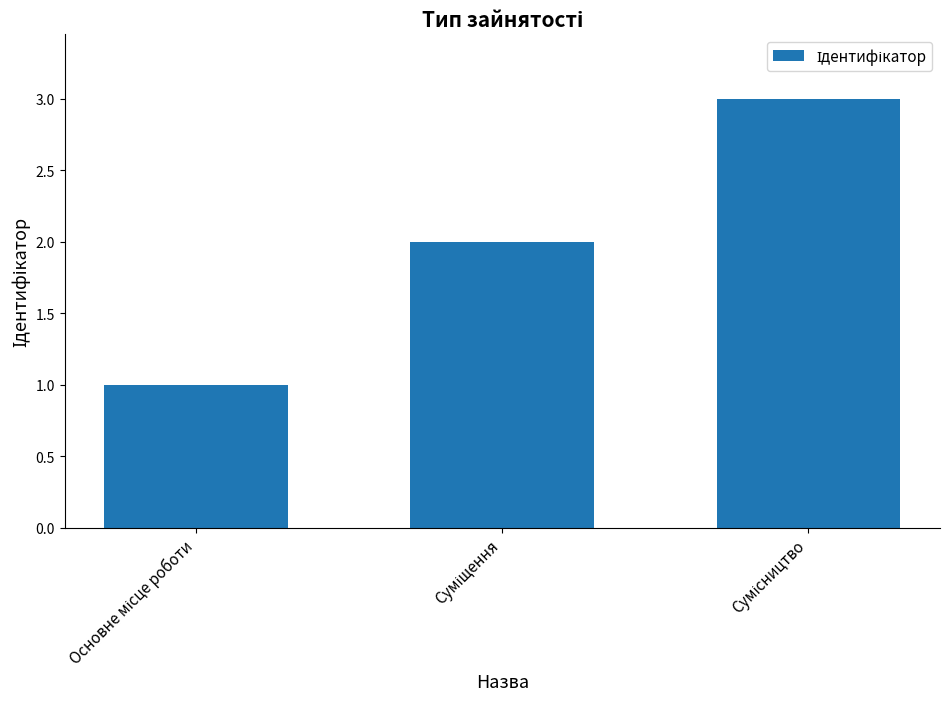

What is the greatest value displayed?

3